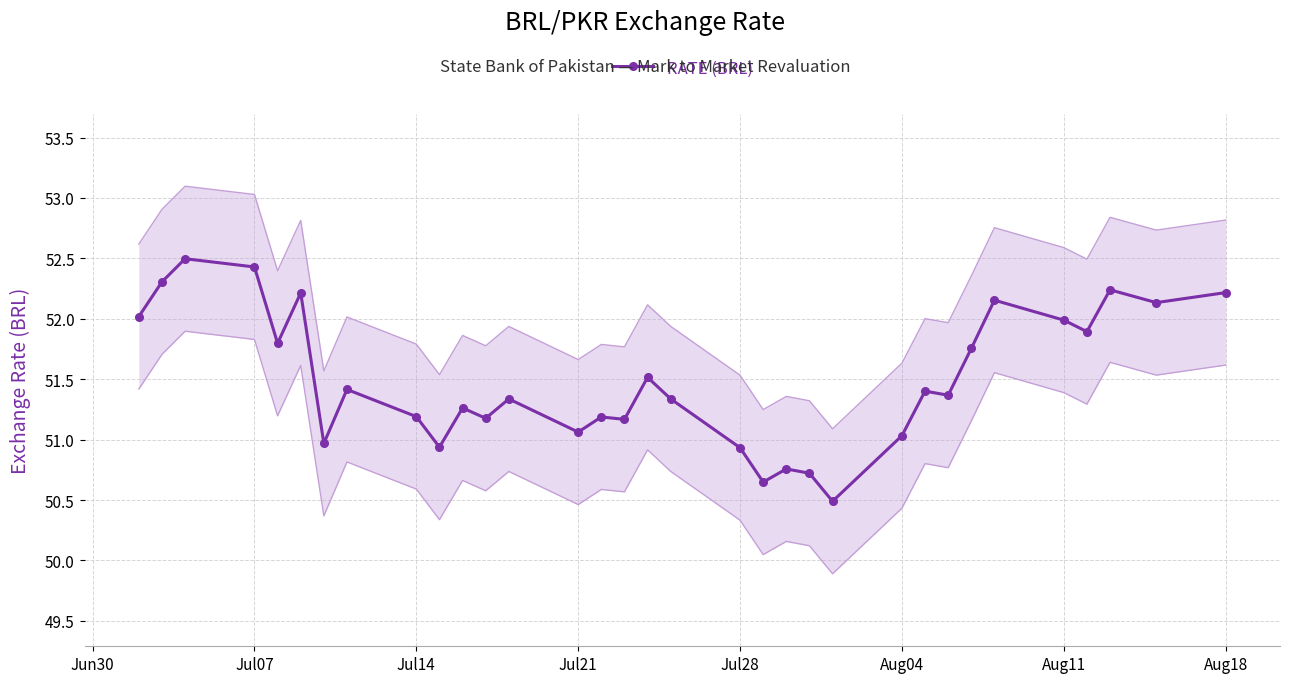

What is the sum of all values?

1699.6